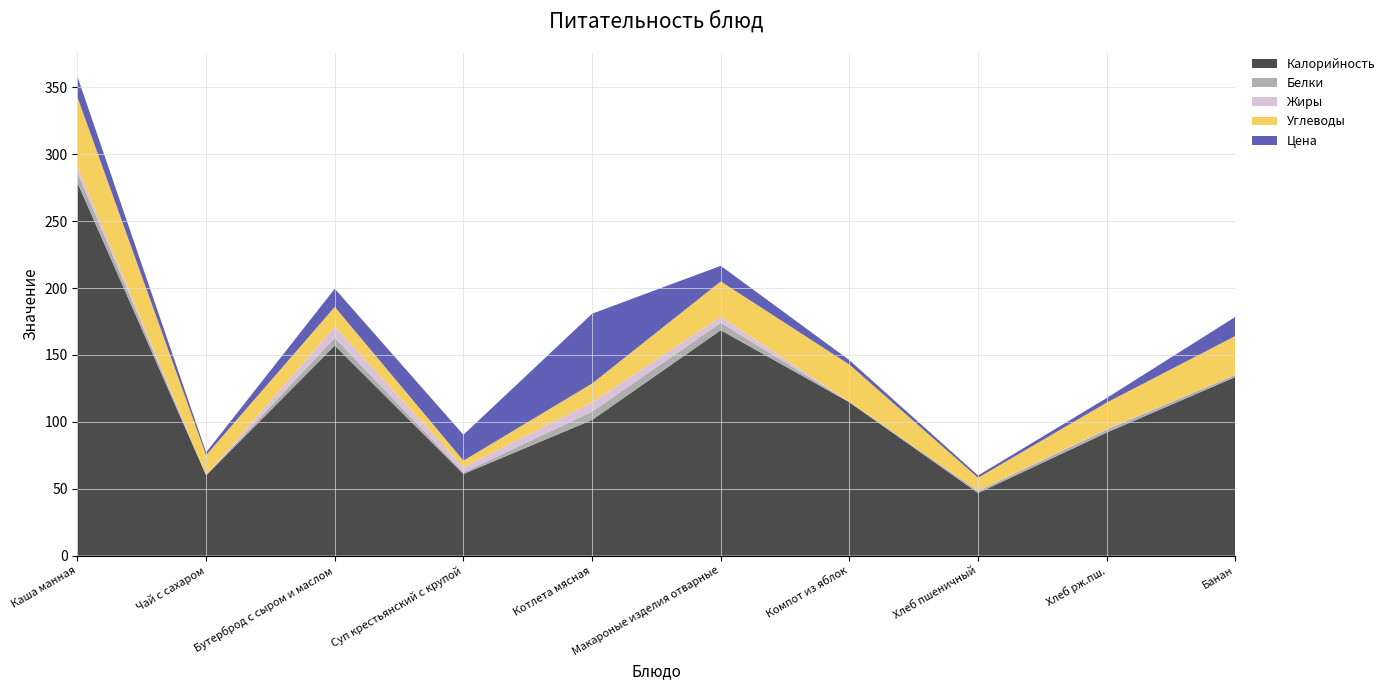

Reading left to right, list all the values displayed in this chart.

Калорийность: 278.6	60.0	157.0	61.0	101.4	168.4	114.6	46.8	92.0	133.5
Белки: 7.5	0.1	5.8	1.2	6.2	5.5	0.2	1.6	2.2	1.6
Жиры: 4.3	0.0	8.3	3.9	6.9	4.5	0.2	0.2	0.4	0.0
Углеводы: 52.3	15.0	14.8	4.9	14.2	26.4	27.9	9.7	19.8	29.0
Цена: 15.4	2.1	13.6	19.4	52.2	11.7	3.3	1.7	3.4	14.3